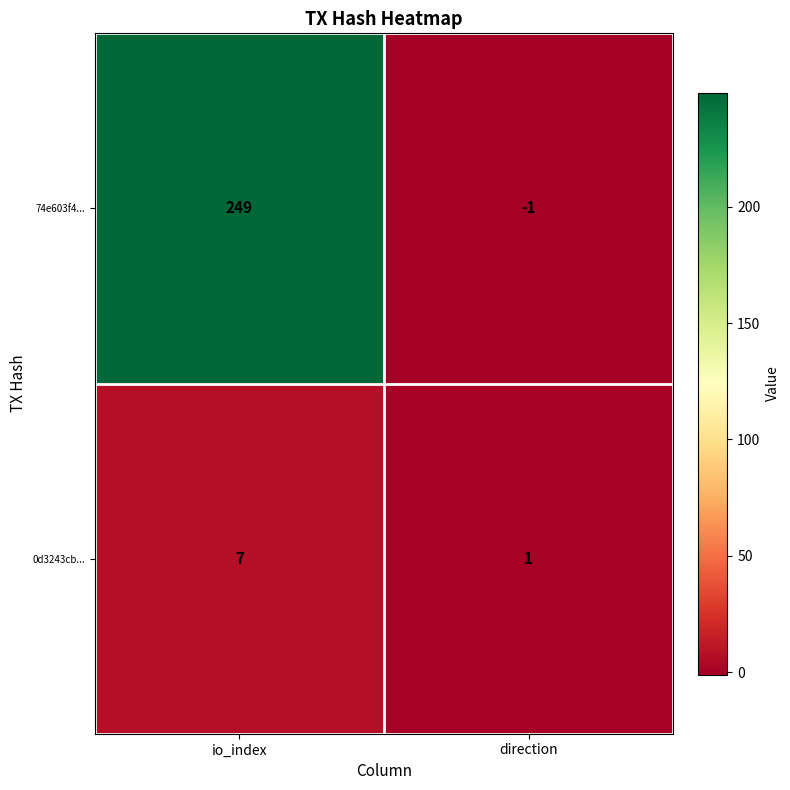

What is the sum of the 0d3243cb... values at io_index and direction?

8